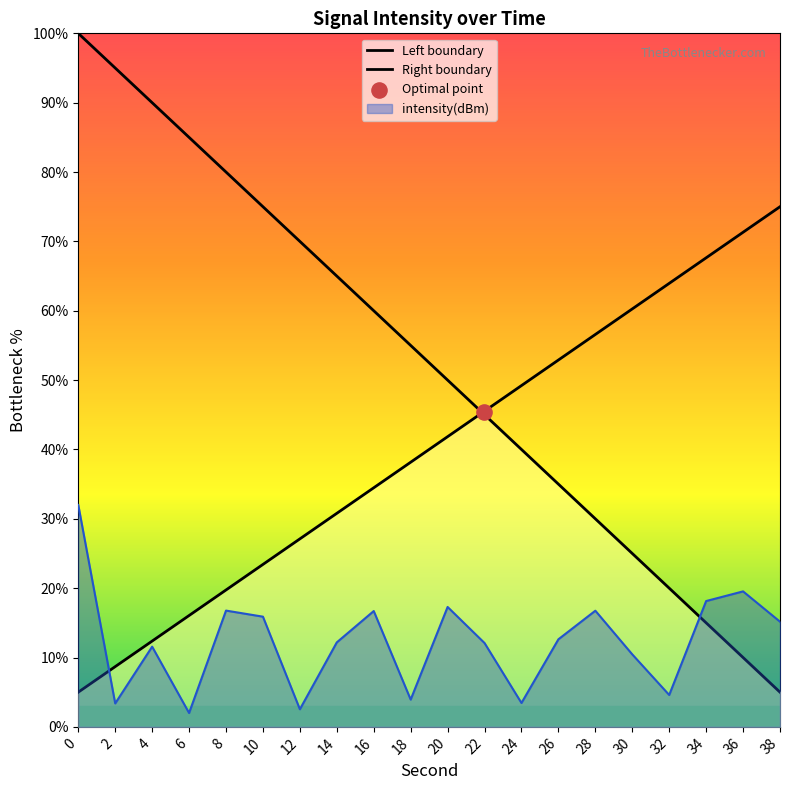

Approximately how many times larger is the value at 16 compared to 2?

4.9